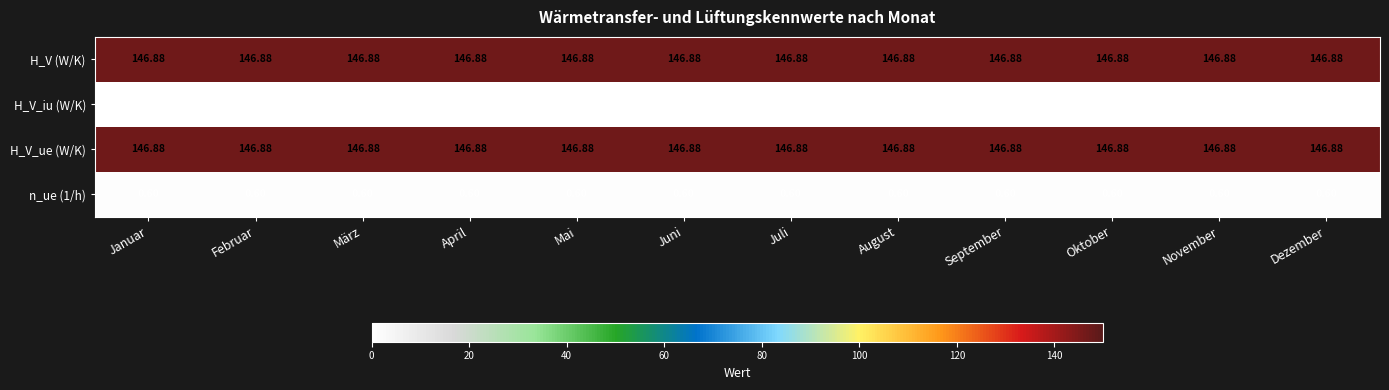

Count the number of categories in the chart.

12